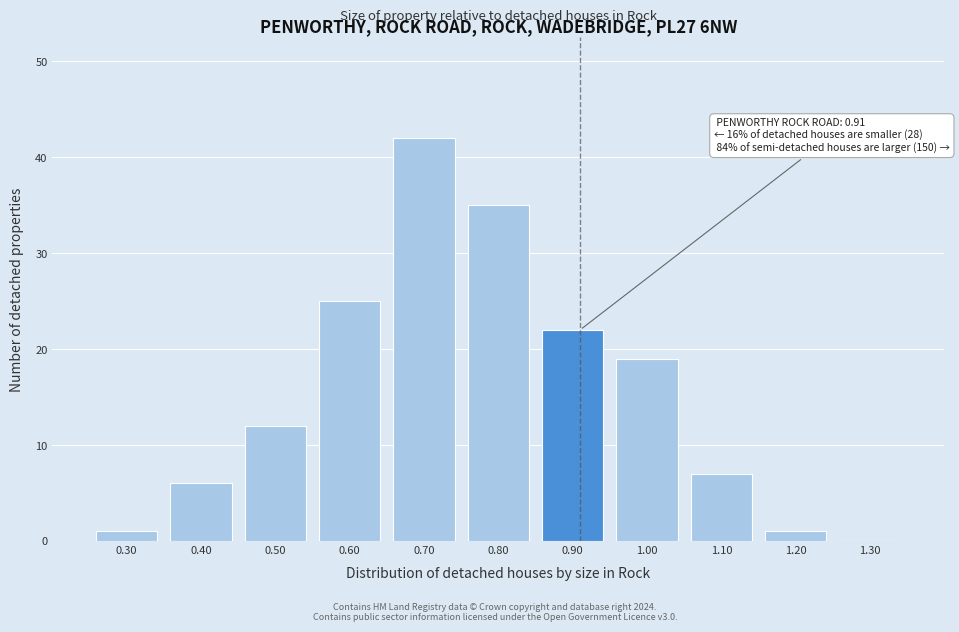

Which range on the x-axis has the tallest bar?

0.65 to 0.75